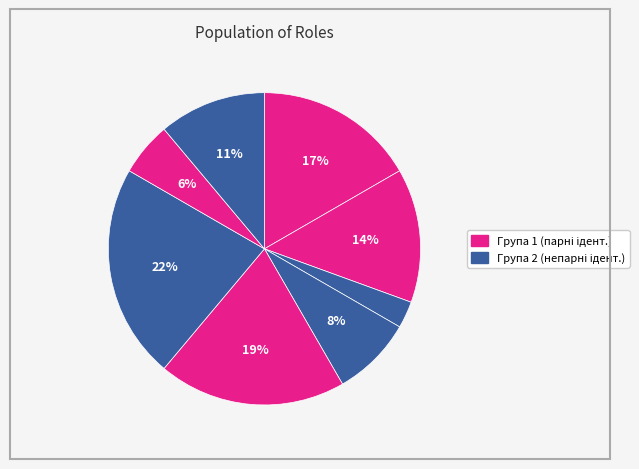

How many segments does this pie chart have?

8